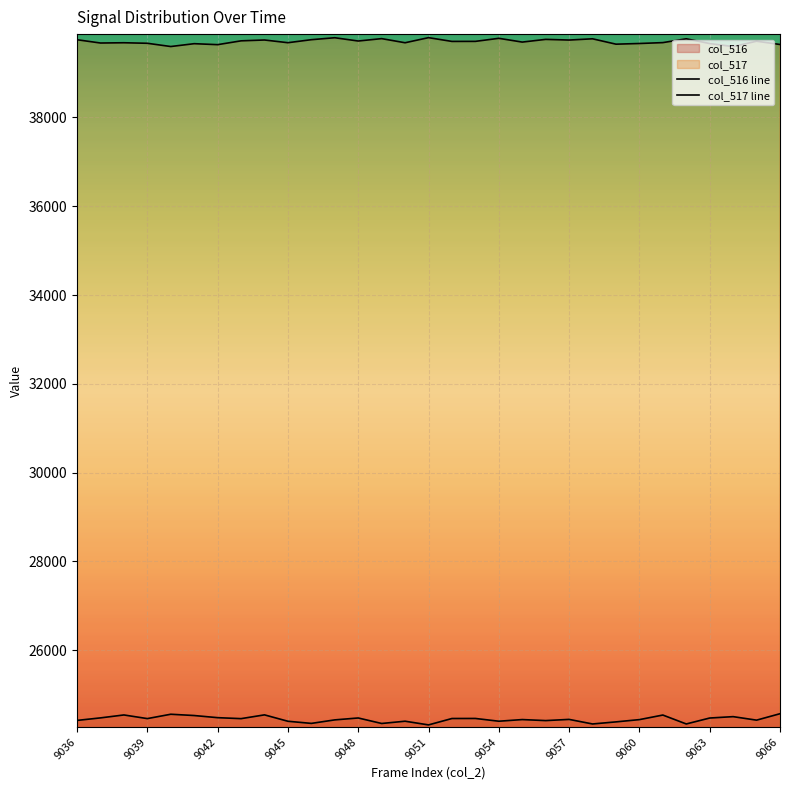

How many values in the col_516 line series exceed 24441?

15